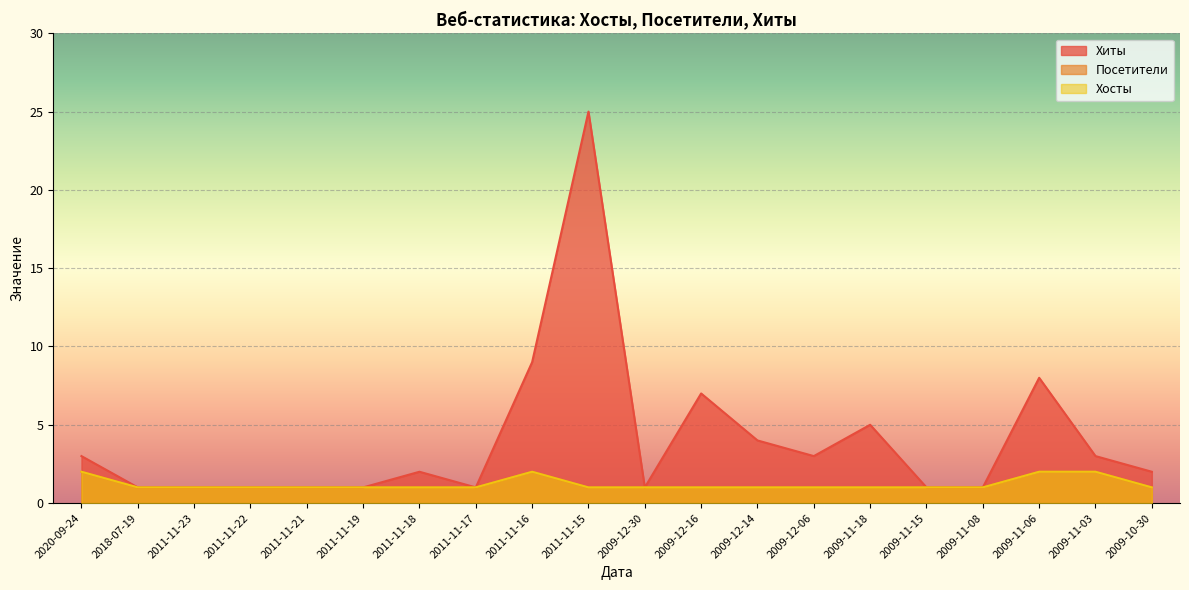

At which category is the sum across all series the highest?

2011-11-15